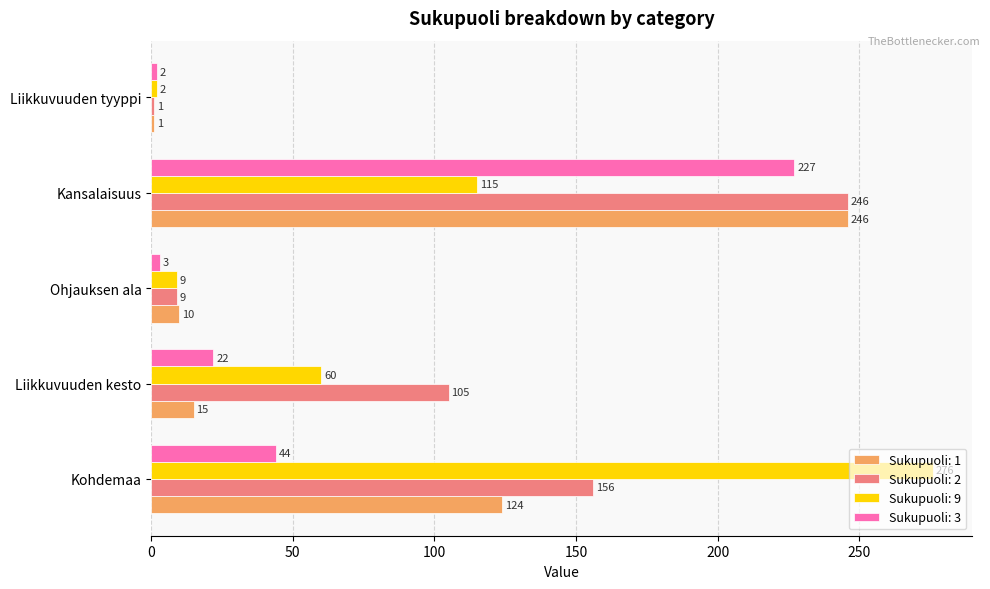

Rank the categories by Sukupuoli: 9 value from lowest to highest.

Liikkuvuuden tyyppi, Ohjauksen ala, Liikkuvuuden kesto, Kansalaisuus, Kohdemaa